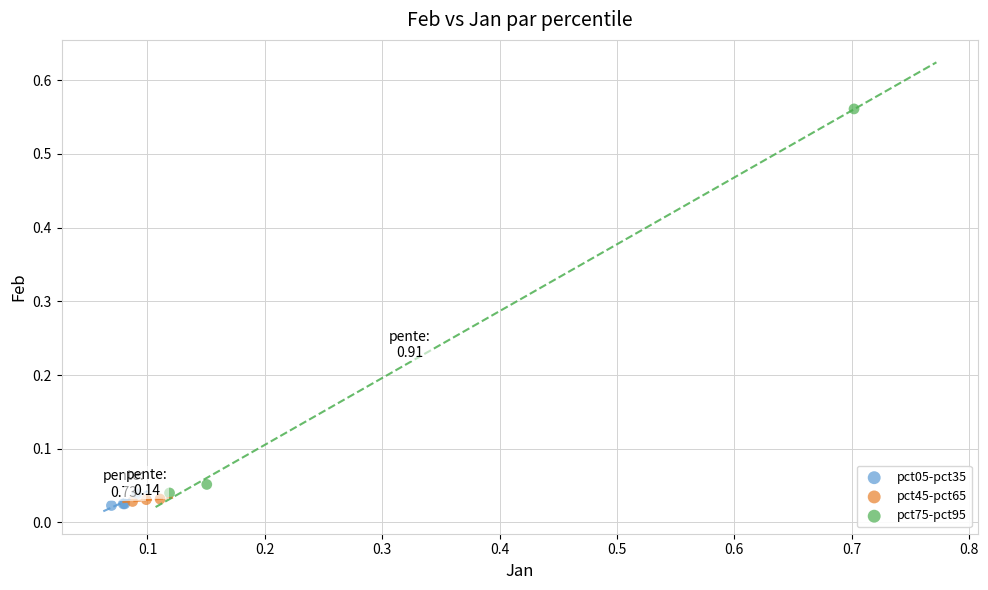

Which series reaches the maximum Y coordinate?

pct75-pct95